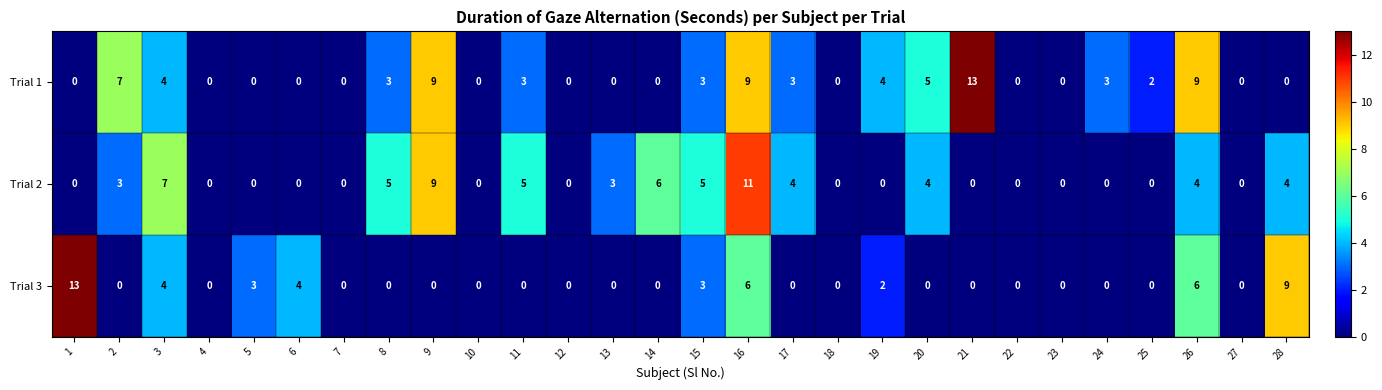

What is the sum of the Trial 1 values at 18 and 11?

3